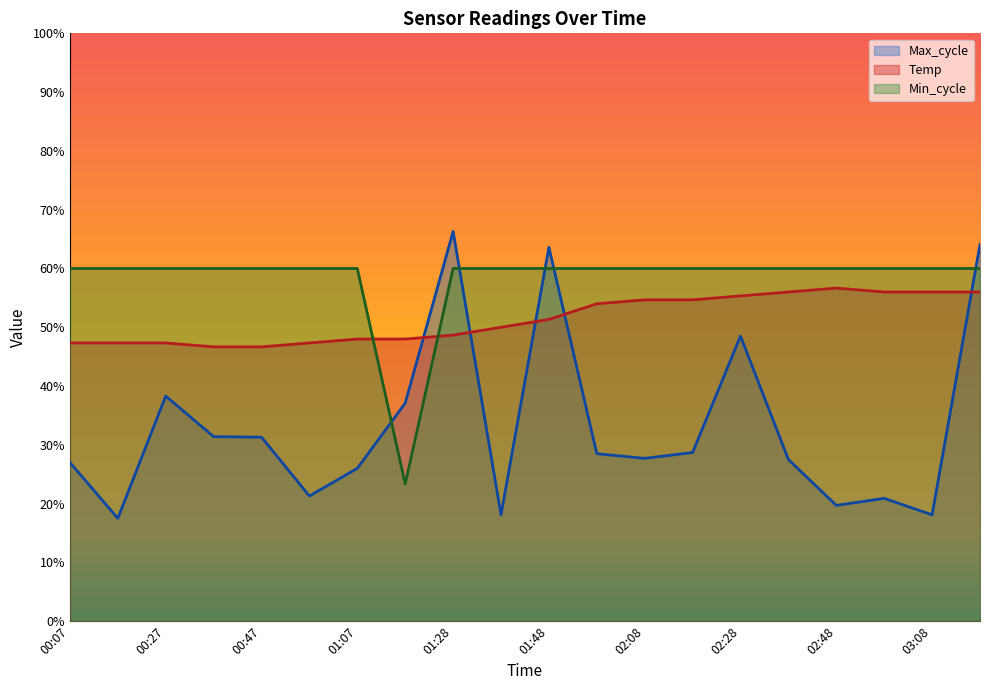

What is the label of the 7th point from the right?

02:18